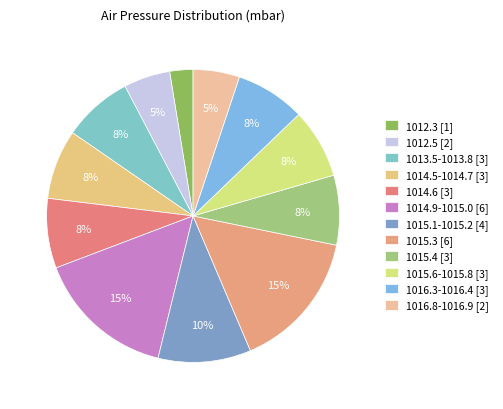

How many segments does this pie chart have?

12